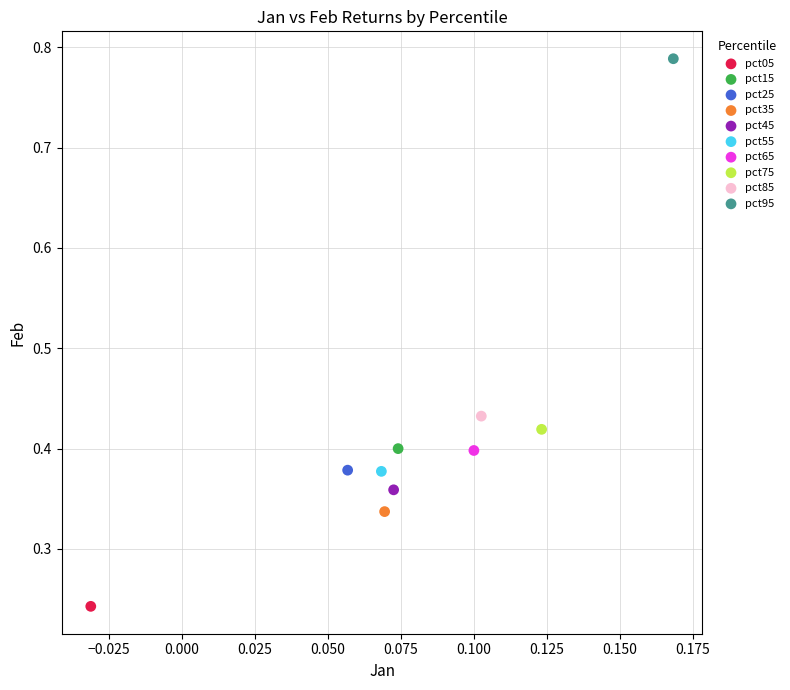

What are all the series names shown in the legend?

pct05, pct15, pct25, pct35, pct45, pct55, pct65, pct75, pct85, pct95